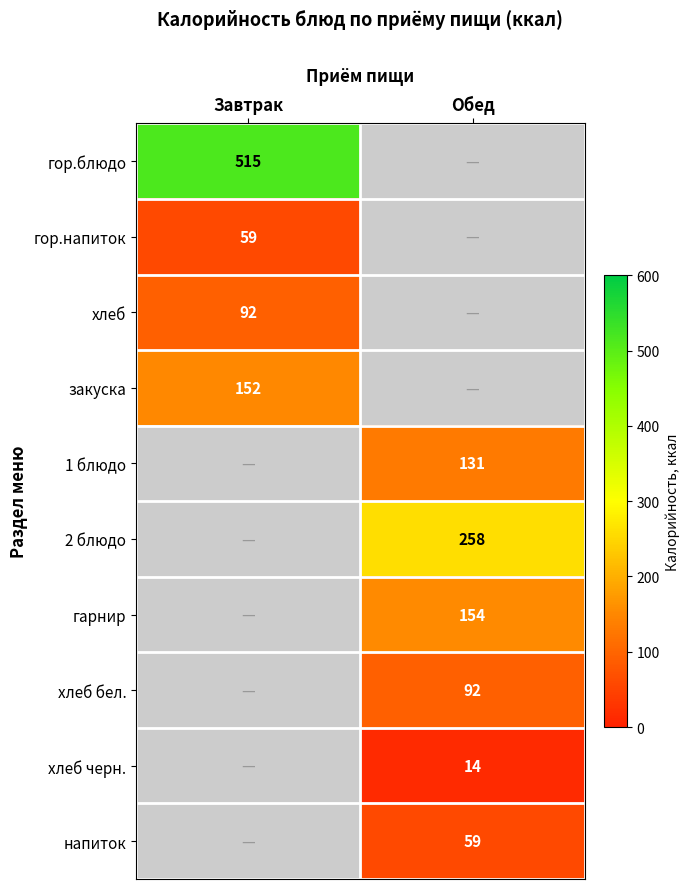

True or false: закуска has a value of 203.5 at Завтрак.

False